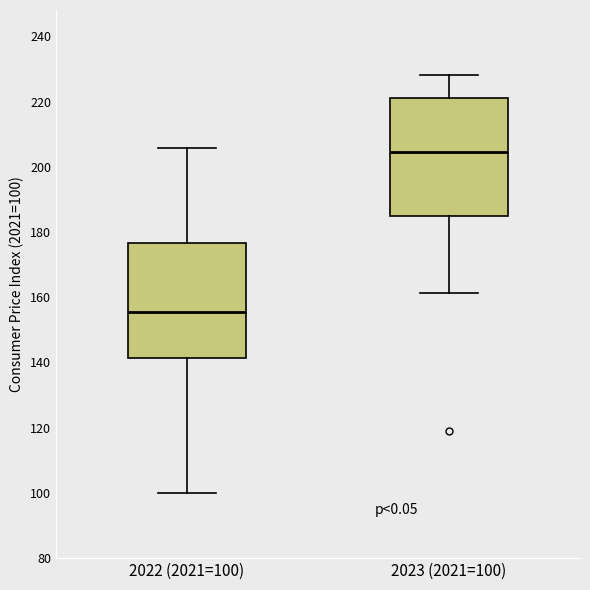

Reading left to right, read every box against the y-axis: the position of its median line, the range the box covers, and the ends of its whiskers. The values are not printed on the chart, so give them approximately, as read against the axis.

2022 (2021=100): median 156, box 142 to 176, whiskers 100 to 206
2023 (2021=100): median 204, box 184 to 222, whiskers 162 to 228